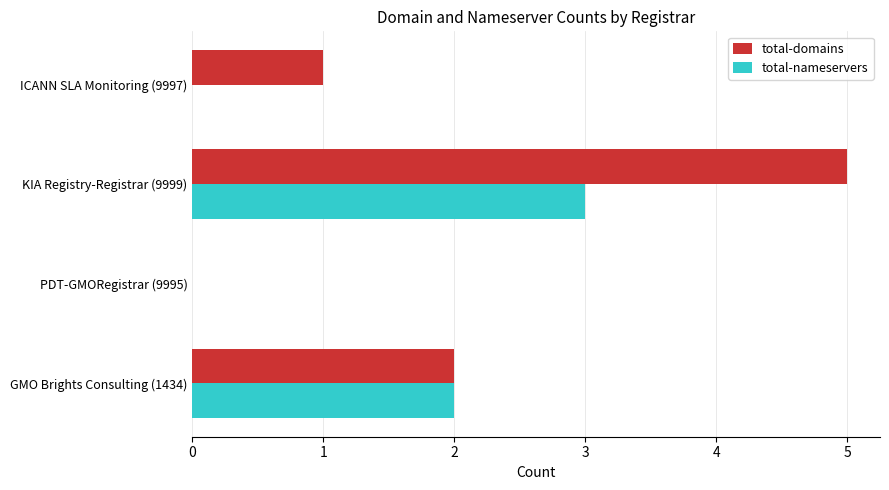

How many series are shown in this chart?

2